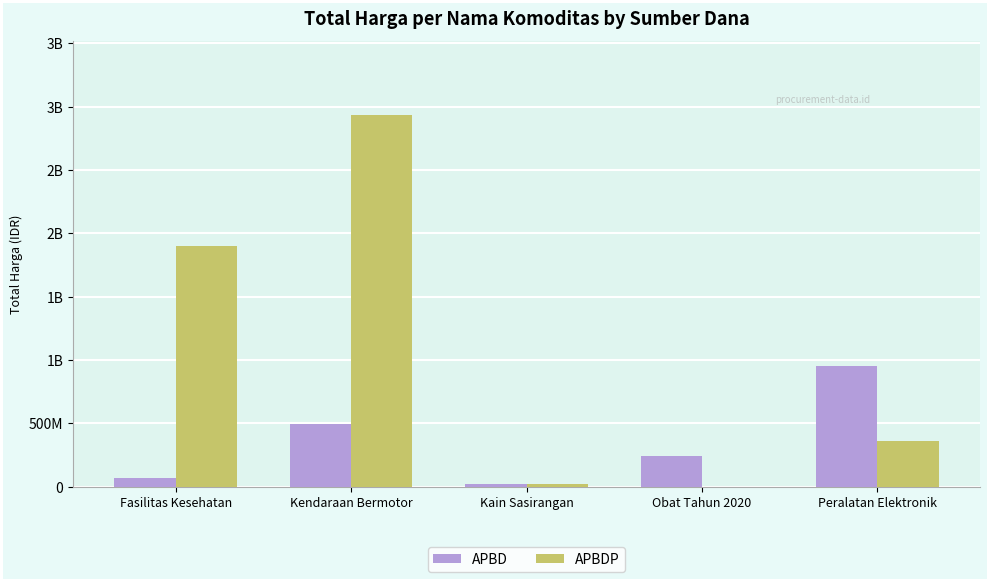

What are all the series names shown in the legend?

APBD, APBDP